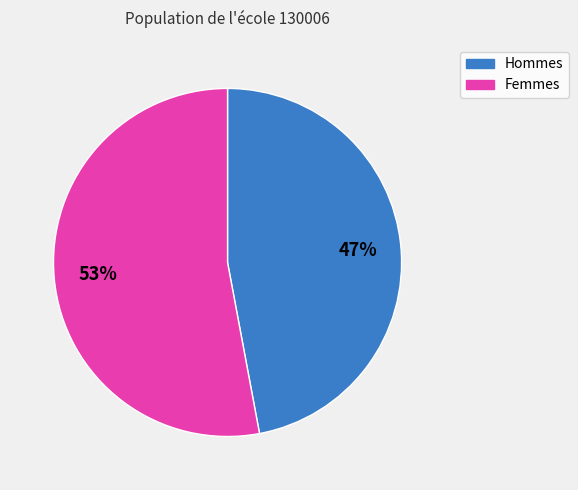

Does any single category account for the majority?

Yes